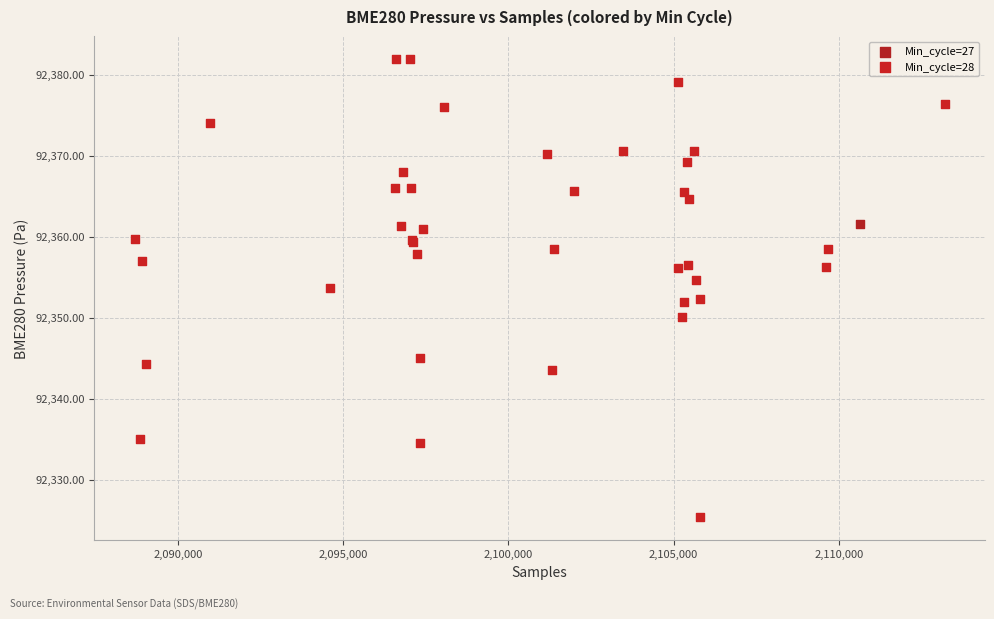

What are all the series names shown in the legend?

Min_cycle=27, Min_cycle=28